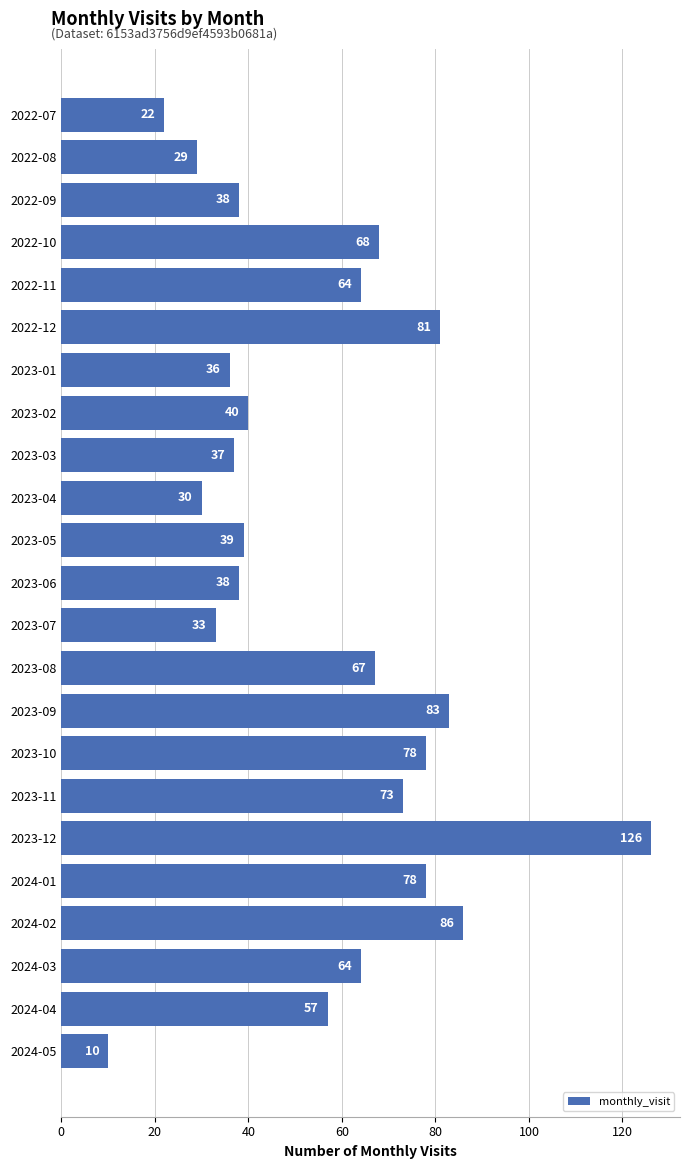

What is the greatest value displayed?

126